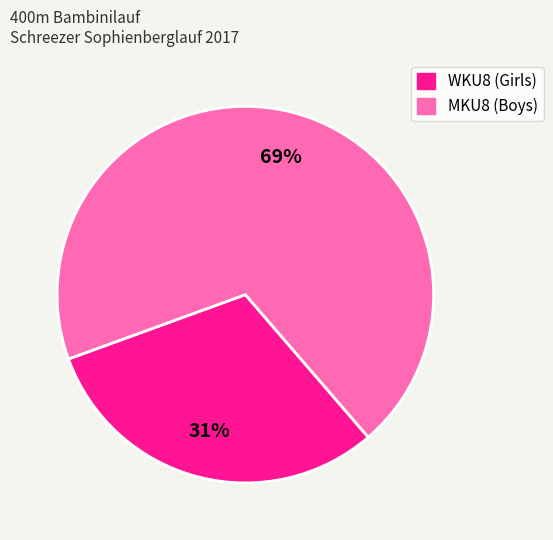

Which has a higher value, WKU8 or MKU8?

MKU8